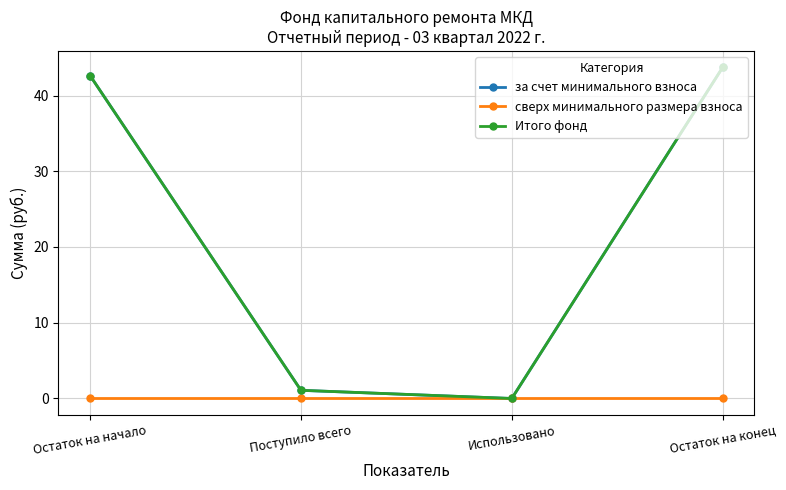

What is the value of the Итого фонд point at the 4th from the left?

43.7